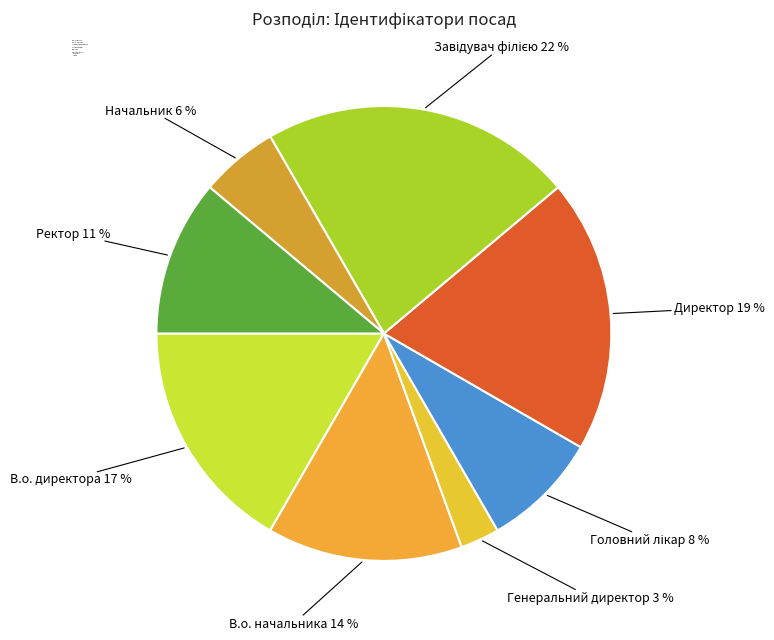

To the nearest percent, what is the combined percentage of Директор and В.о. начальника?

33%